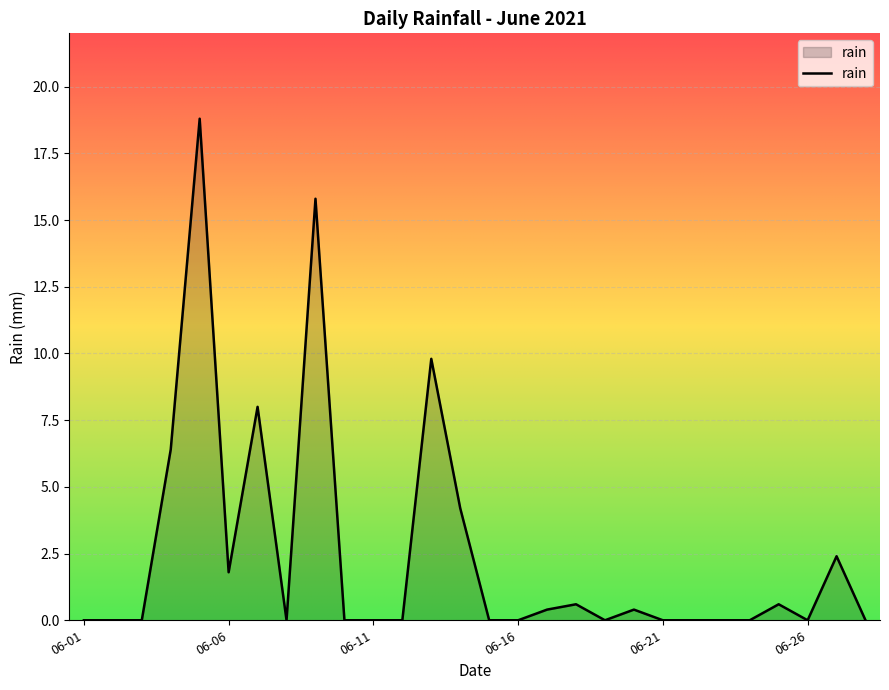

What is the difference between the maximum and second lowest values?

18.8